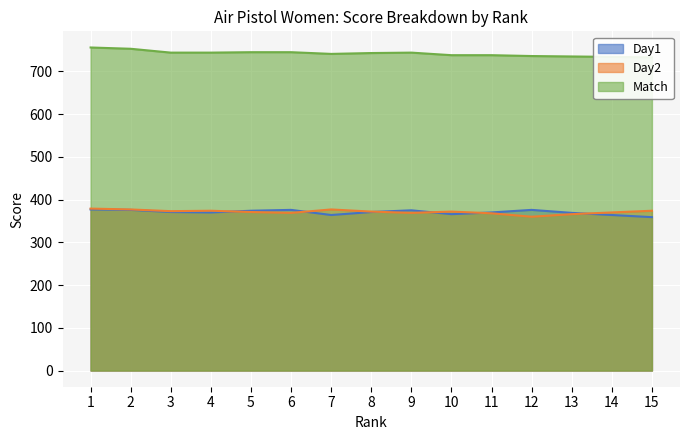

Which series has the widest spread of values?

Match